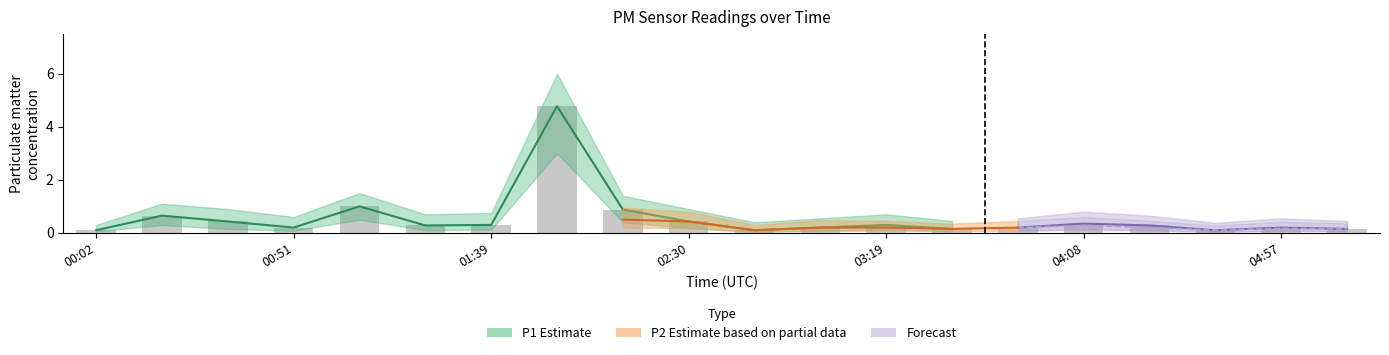

Reading left to right, what are all the values shown in this chart?

P1: 0.1	0.7	0.4	0.2	1.0	0.3	0.3	4.8	0.9	0.4	0.1	0.2	0.3	0.1	0.2	0.3	0.3	0.1	0.2	0.1
P1_upper: 0.3	1.1	0.9	0.6	1.5	0.7	0.8	6.0	1.4	0.9	0.4	0.6	0.7	0.5	0.6	0.8	0.7	0.4	0.6	0.5
P1_lower: 0.1	0.3	0.1	0.1	0.5	0.1	0.1	3.0	0.4	0.2	0.0	0.1	0.1	0.1	0.1	0.1	0.1	0.0	0.1	0.1
P2: 0.1	0.2	0.2	0.1	0.2	0.2	0.2	0.4	0.5	0.4	0.1	0.2	0.2	0.1	0.2	0.3	0.2	0.1	0.2	0.1
P2_upper: 0.2	0.5	0.5	0.4	0.6	0.6	0.5	0.8	0.9	0.8	0.3	0.5	0.5	0.3	0.5	0.6	0.5	0.3	0.4	0.4
P2_lower: 0.0	0.1	0.1	0.1	0.1	0.1	0.1	0.2	0.2	0.2	0.0	0.1	0.1	0.1	0.1	0.1	0.1	0.0	0.1	0.1